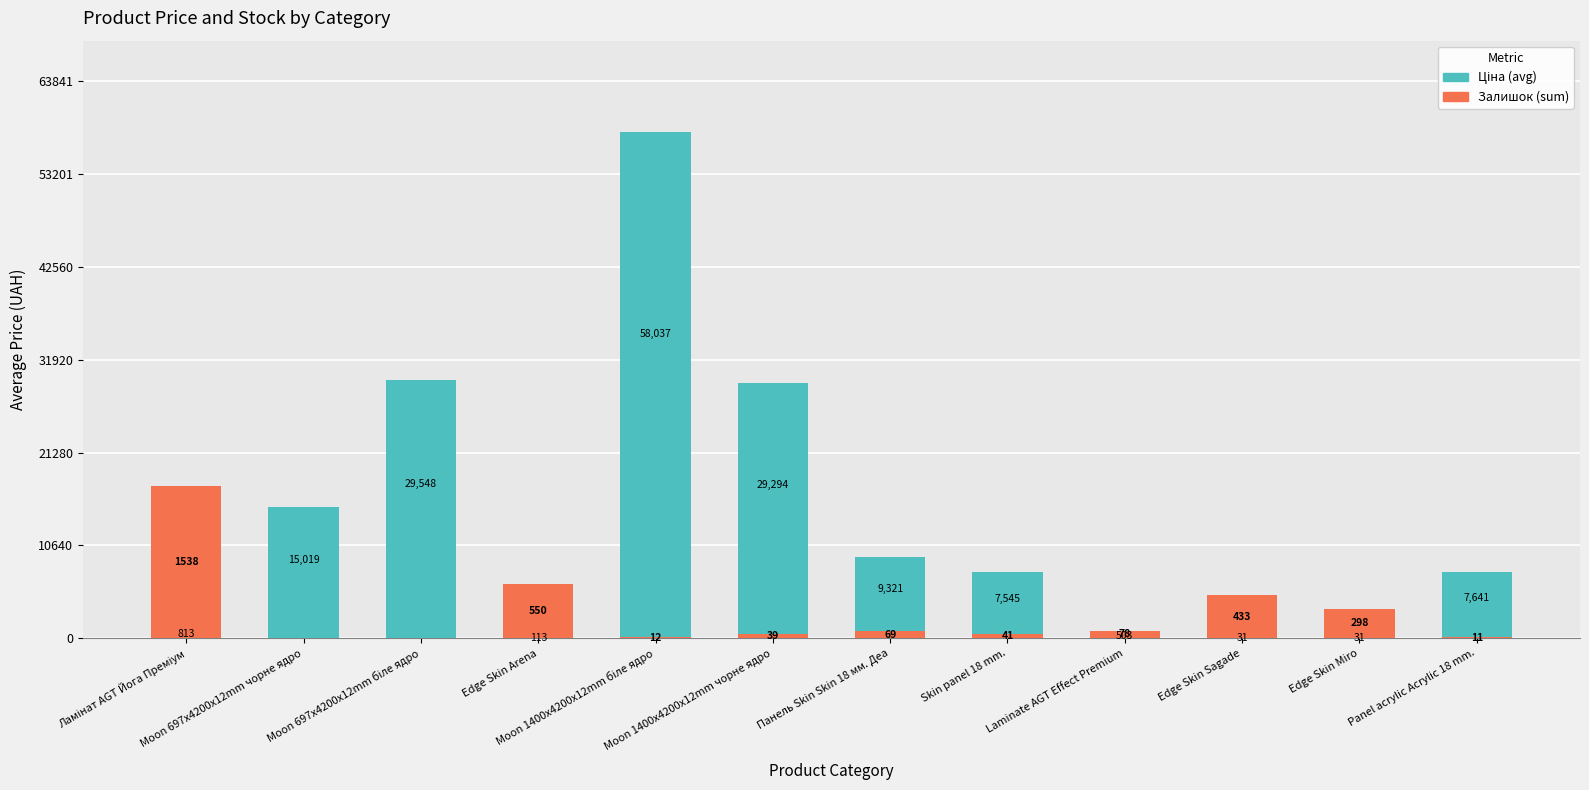

Which series has the widest spread of values?

Ціна (avg)